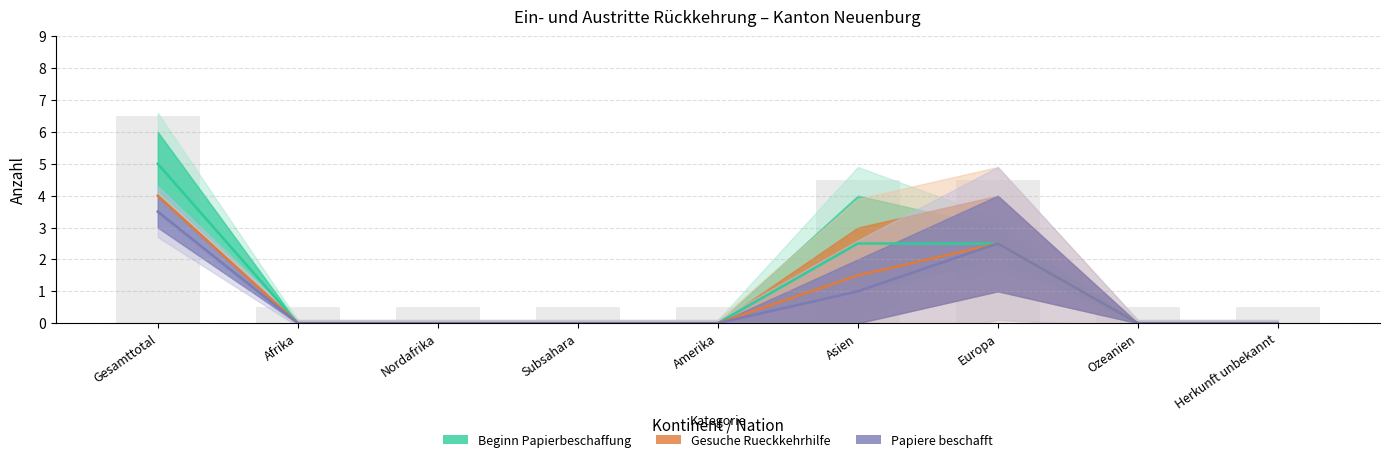

What is the sum of the Gesuche Rueckkehrhilfe values at Nordafrika and Europa?

2.5